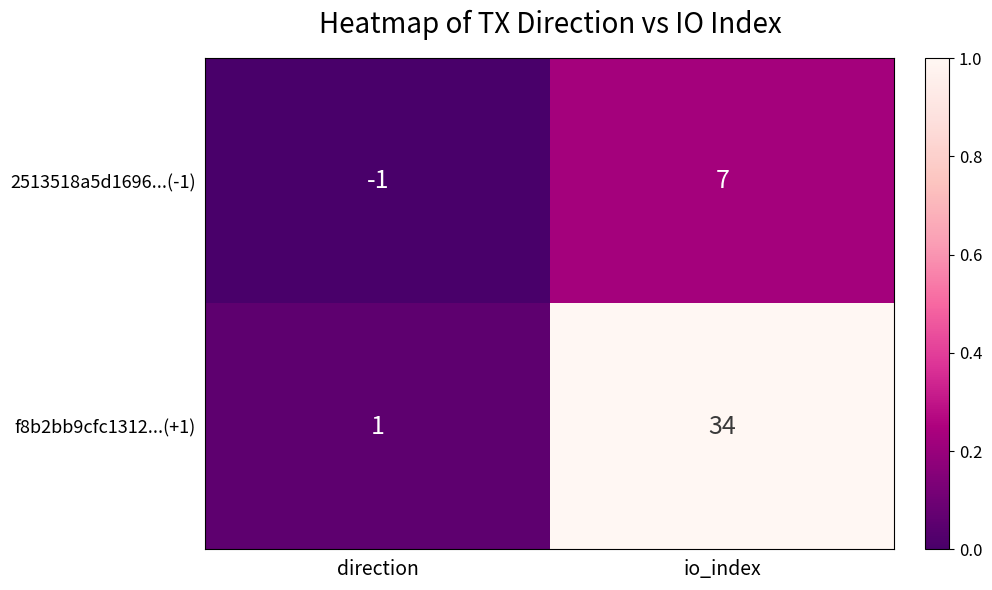

At which category is the sum across all series the highest?

io_index